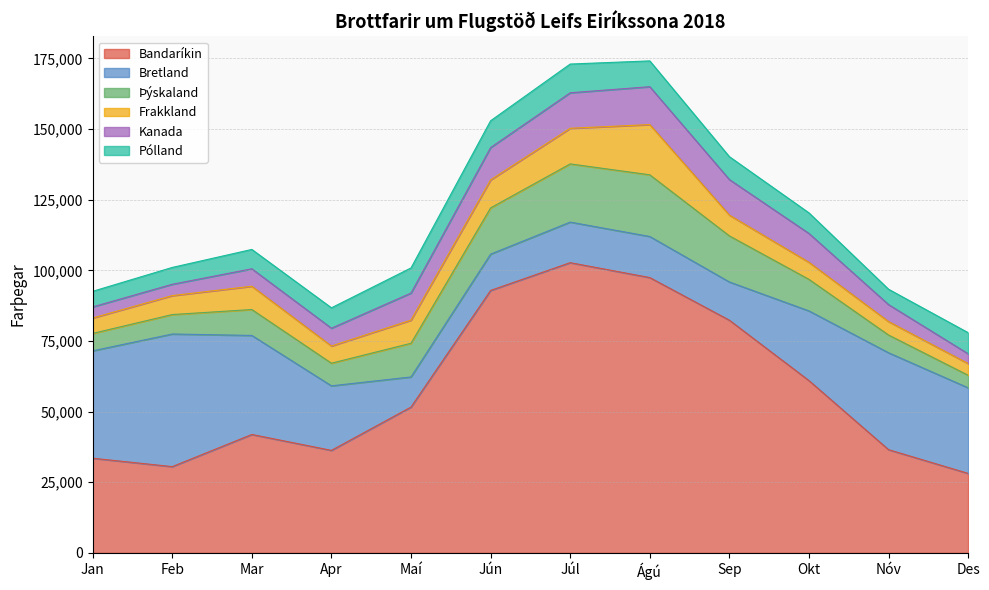

How many distinct data groups are displayed?

6